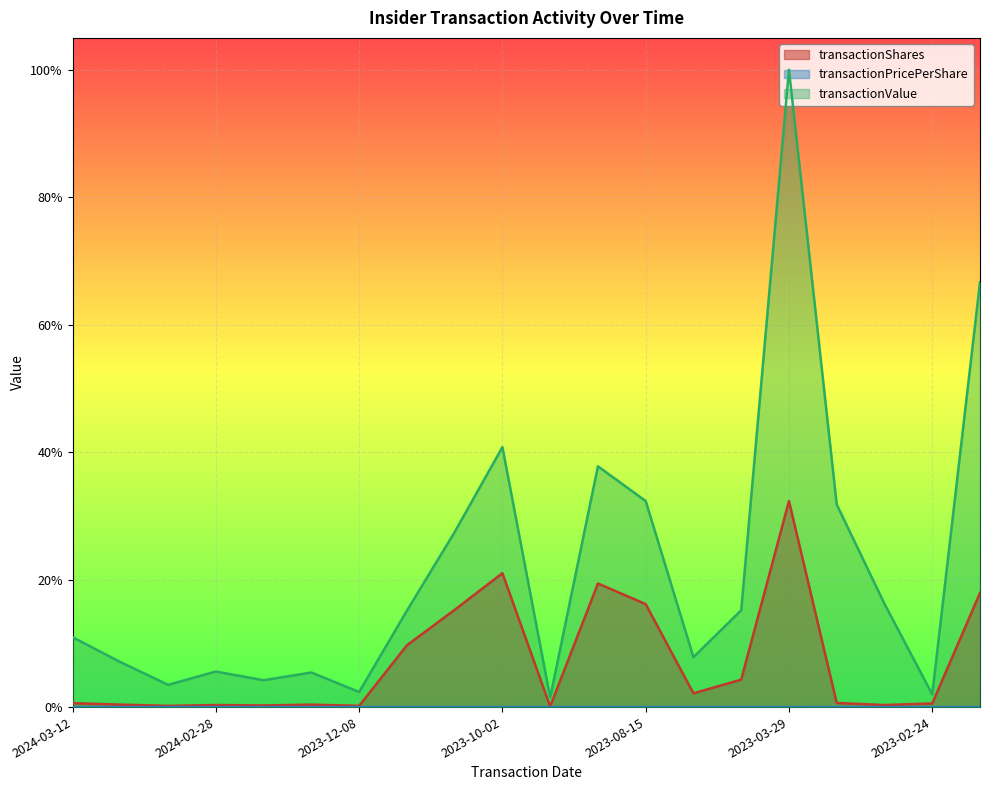

At which category does transactionValue reach its first local valley?

2024-03-06